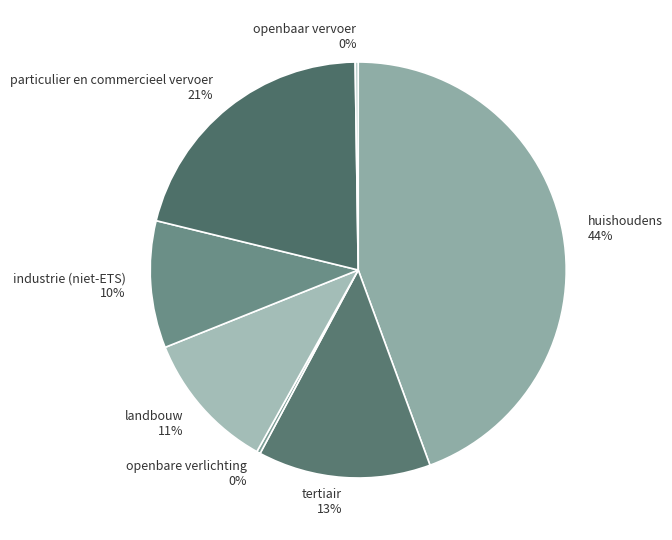

Is there a majority slice in this chart?

No